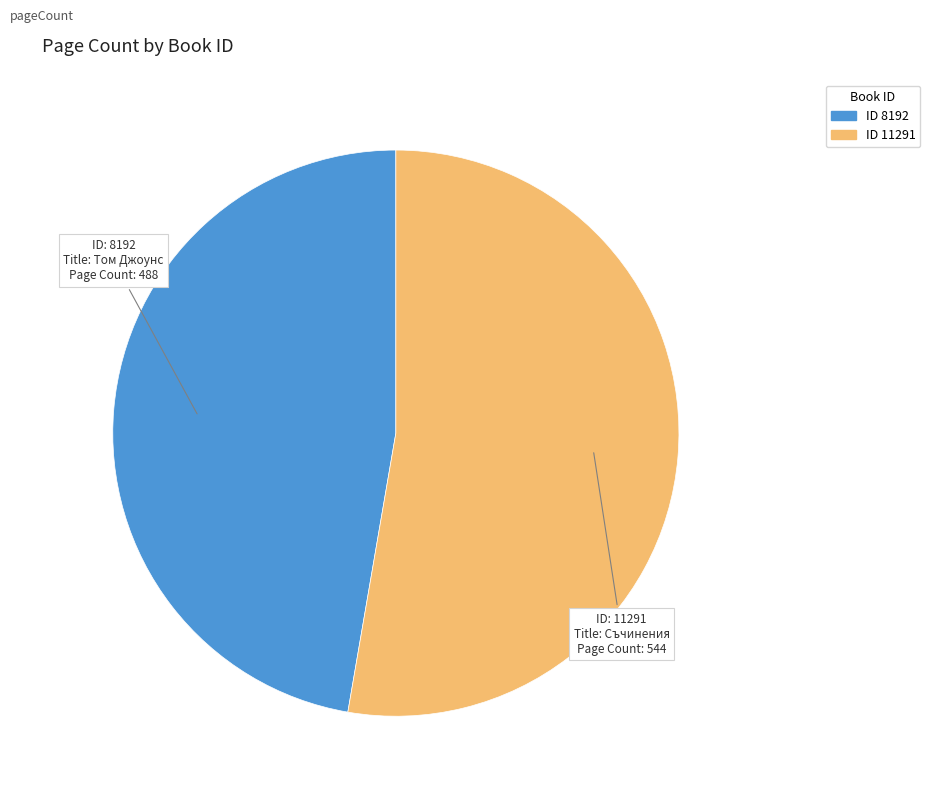

Rank the categories by value from highest to lowest.

ID 11291, ID 8192